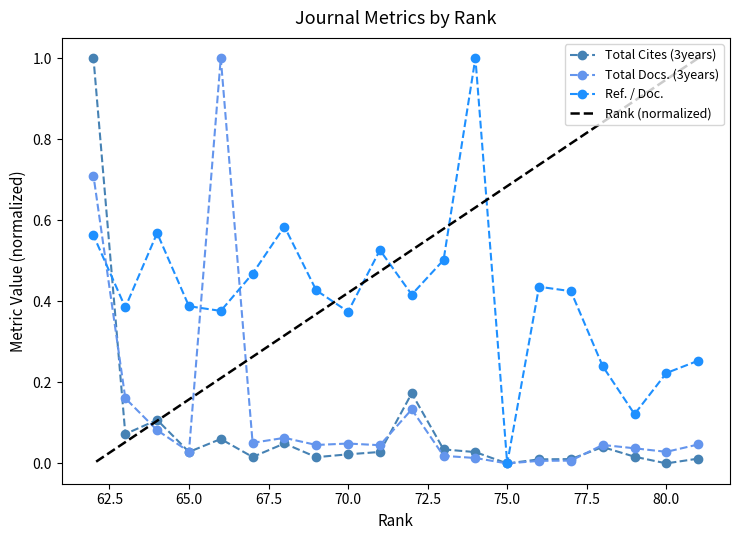

What is the difference between the maximum and minimum values in the Total Docs. (3years) series?

1.0